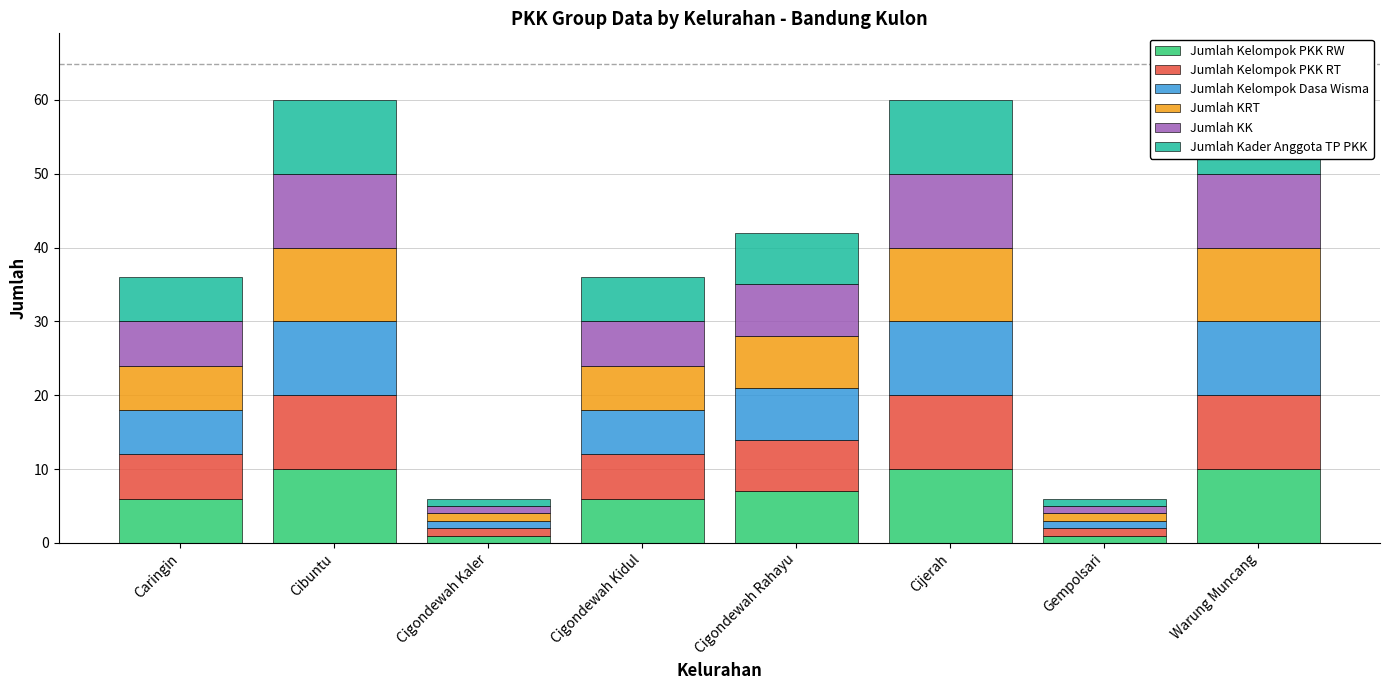

Reading right to left, extract all data points from this chart.

Jumlah Kelompok PKK RW: 10	1	10	7	6	1	10	6
Jumlah Kelompok PKK RT: 10	1	10	7	6	1	10	6
Jumlah Kelompok Dasa Wisma: 10	1	10	7	6	1	10	6
Jumlah KRT: 10	1	10	7	6	1	10	6
Jumlah KK: 10	1	10	7	6	1	10	6
Jumlah Kader Anggota TP PKK: 10	1	10	7	6	1	10	6